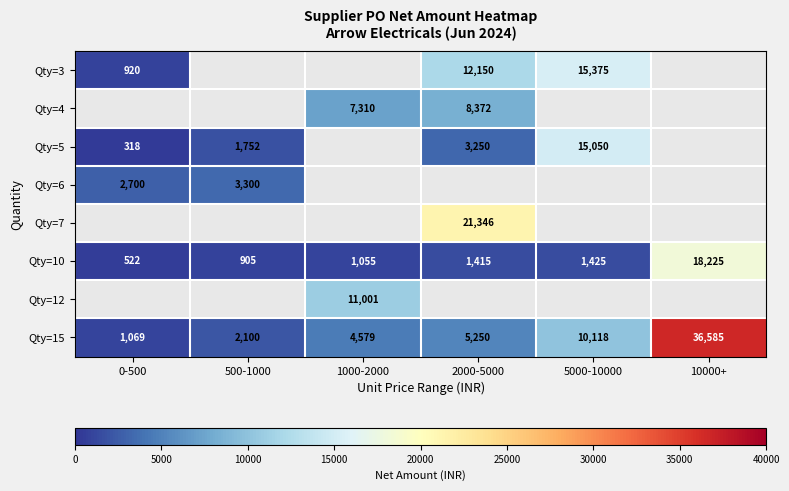

What value does the Qty=7 series have at 2000-5000?

21346.5